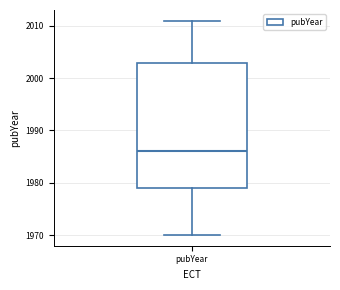

Transcribe this box plot: give where the median line is, the range the box spans, and where the two whiskers end, as read against the y-axis. The values are not printed on the chart, so give them approximately, as read against the axis.

median 1986, box 1979 to 2003, whiskers 1970 to 2011